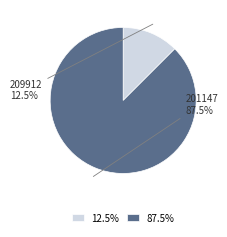

Rank the categories by value from highest to lowest.

201147, 209912